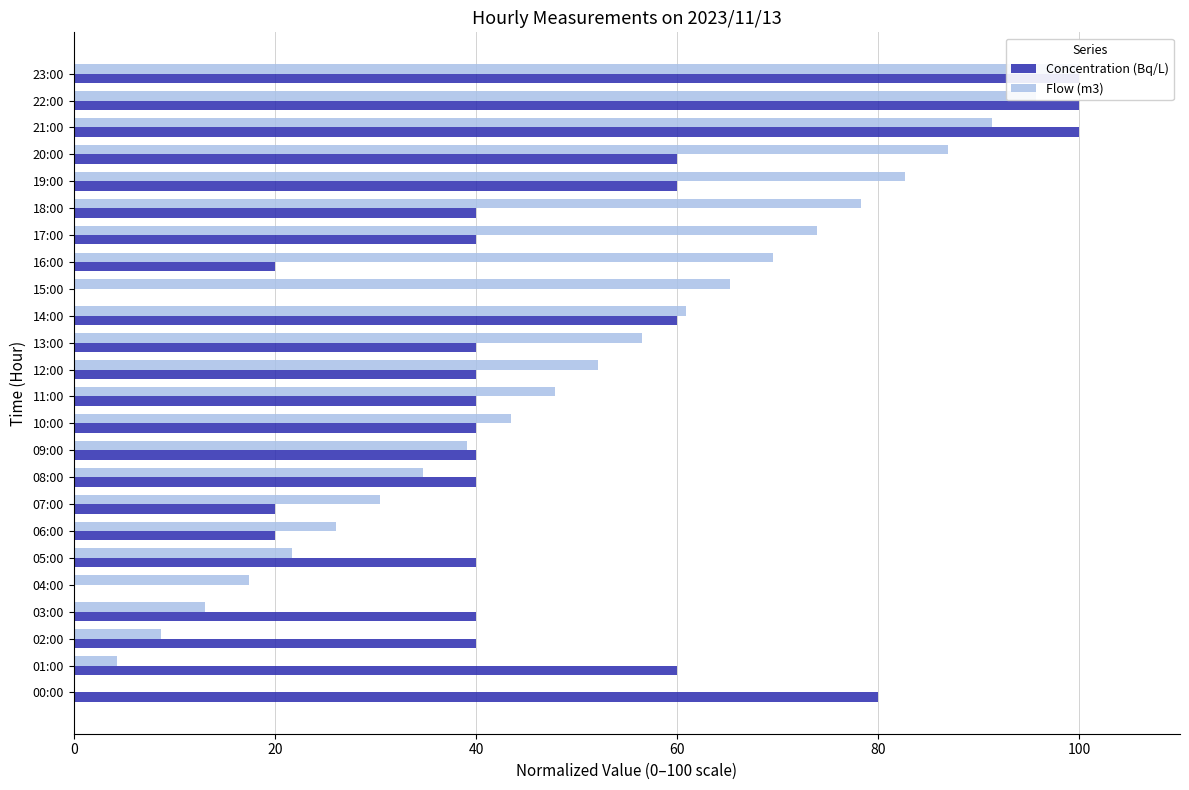

Which label corresponds to the largest value in the chart?

21:00